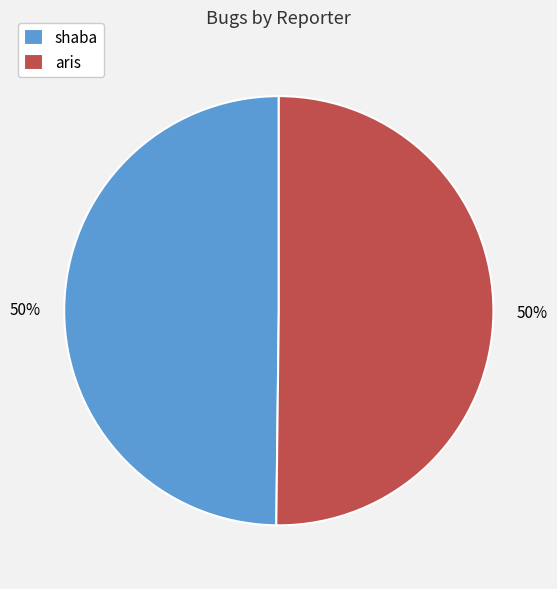

To the nearest percent, what is the combined percentage of shaba and aris?

100%